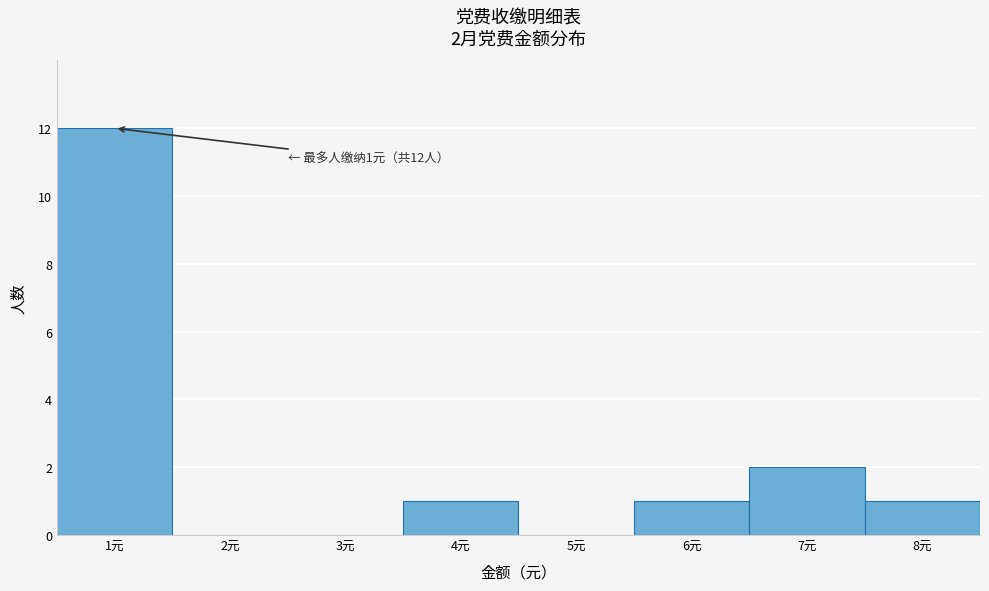

Which range on the x-axis has the tallest bar?

0.5 to 1.5